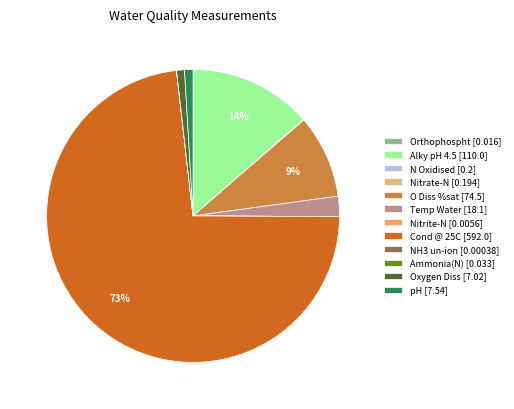

Is the sum of Oxygen Diss [7.02] and Temp Water [18.1] greater than half?

No